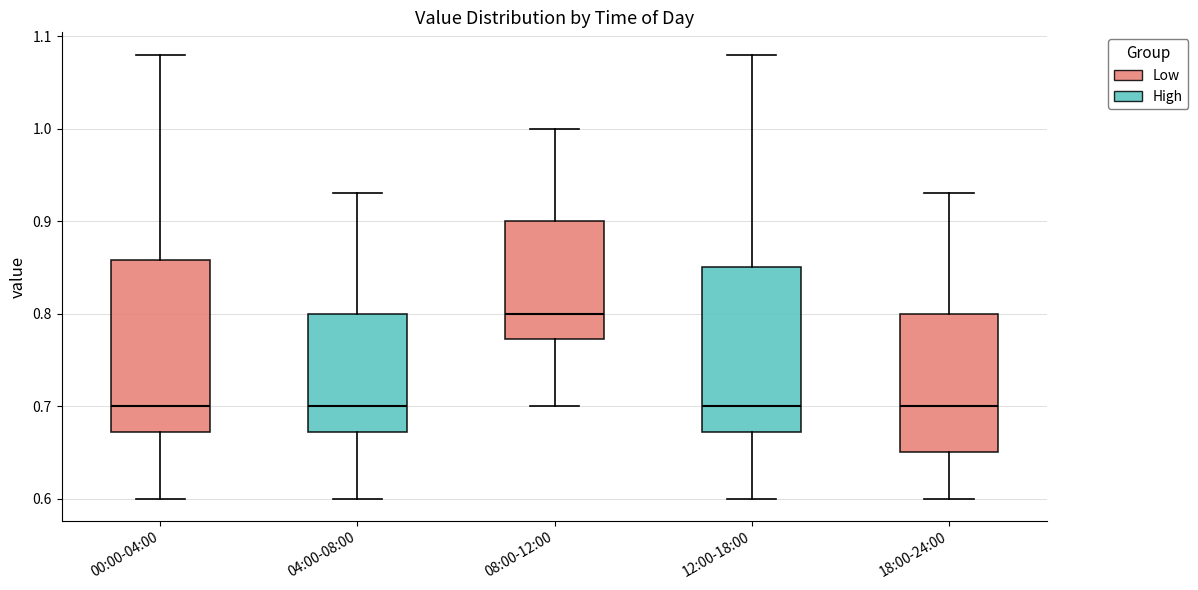

Where does the upper whisker of the box for 08:00-12:00 end on the y-axis? The values are not printed on the chart, so give them approximately, as read against the axis.

1.00